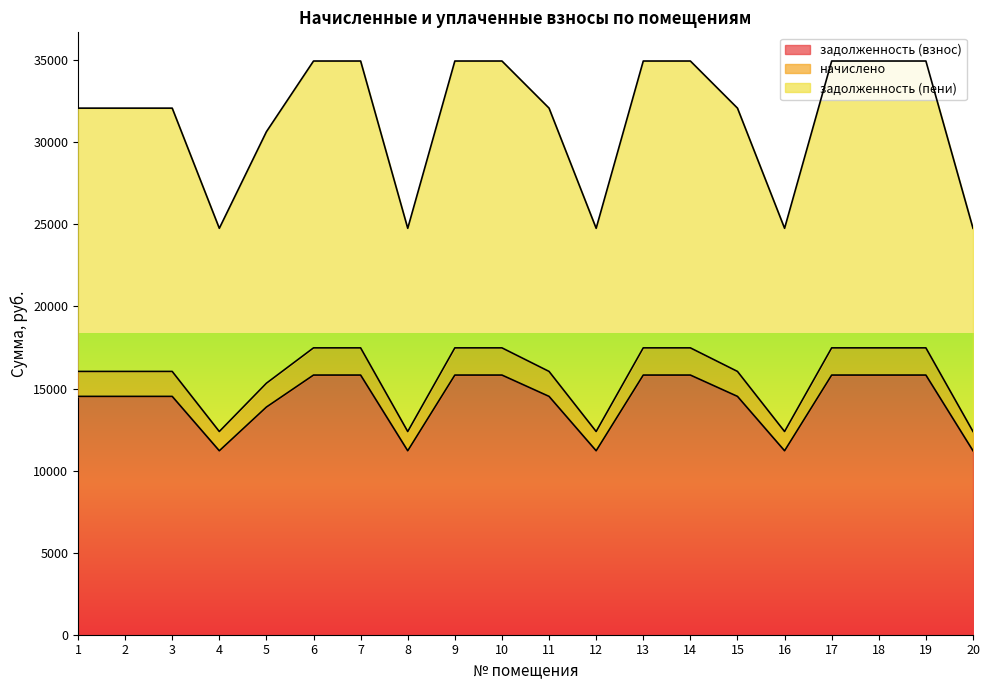

Reading left to right, list all the values displayed in this chart.

задолженность (взнос): 14520.4	14520.4	14520.4	11207.0	13870.7	15819.7	15819.7	11207.0	15819.7	15819.7	14520.4	11207.0	15819.7	15819.7	14520.4	11207.0	15819.7	15819.7	15819.7	11207.0
начислено: 16041.1	16041.1	16041.1	12380.8	15323.3	17476.5	17476.5	12380.8	17476.5	17476.5	16041.1	12380.8	17476.5	17476.5	16041.1	12380.8	17476.5	17476.5	17476.5	12380.8
задолженность (пени): 32082.1	32082.1	32082.1	24761.5	30646.7	34953.0	34953.0	24761.5	34953.0	34953.0	32082.1	24761.5	34953.0	34953.0	32082.1	24761.5	34953.0	34953.0	34953.0	24761.5